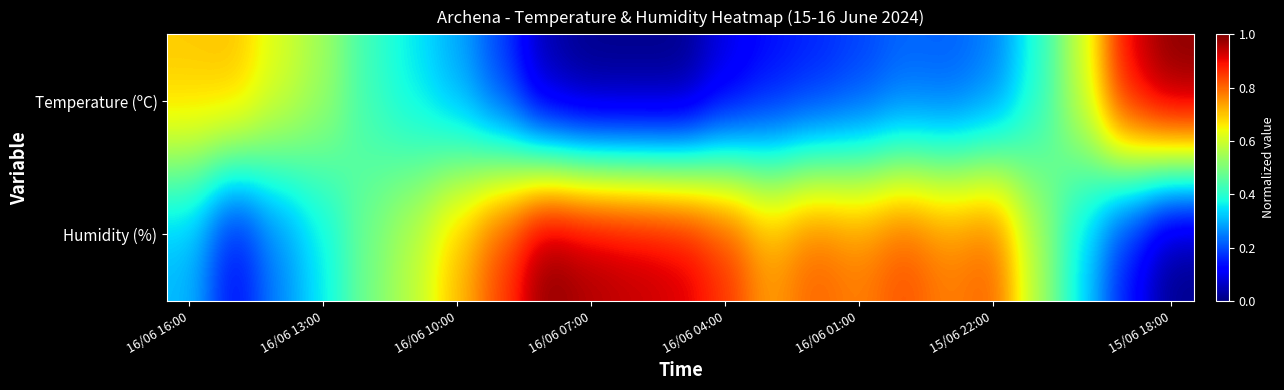

Which series has the largest range (max minus min)?

Temperature (ºC)